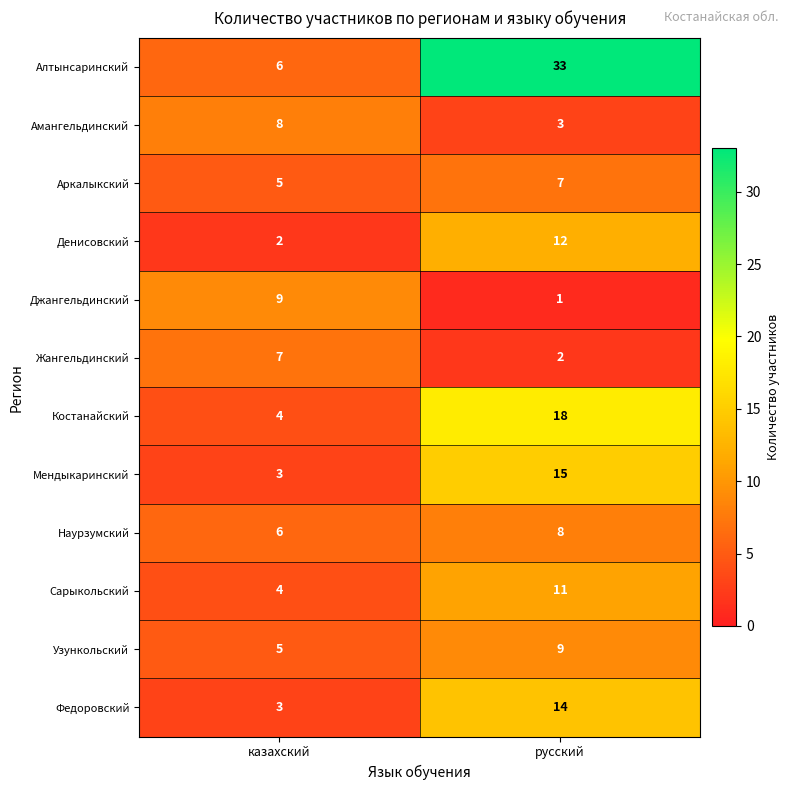

Read the Аркалыкский value at русский.

7